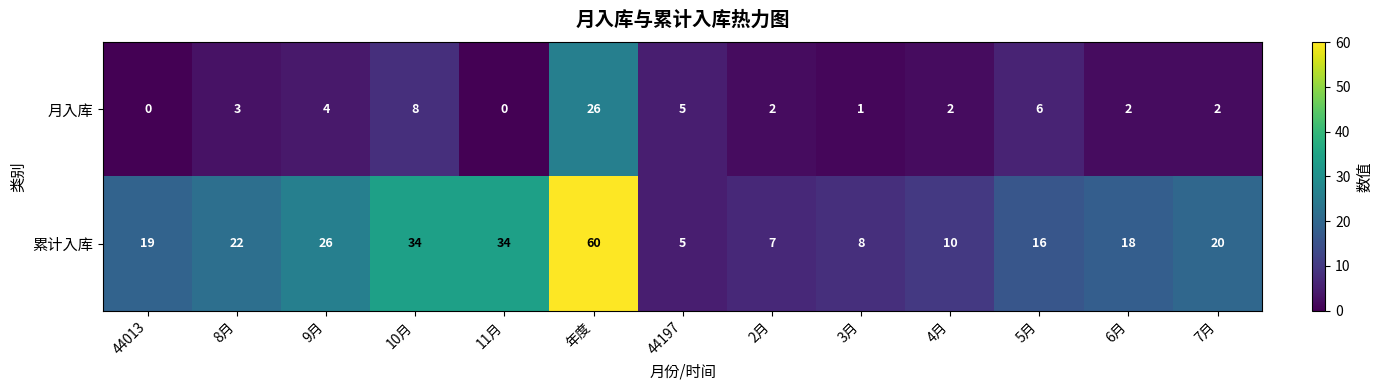

Which series changed the most between 9月 and 11月?

累计入库